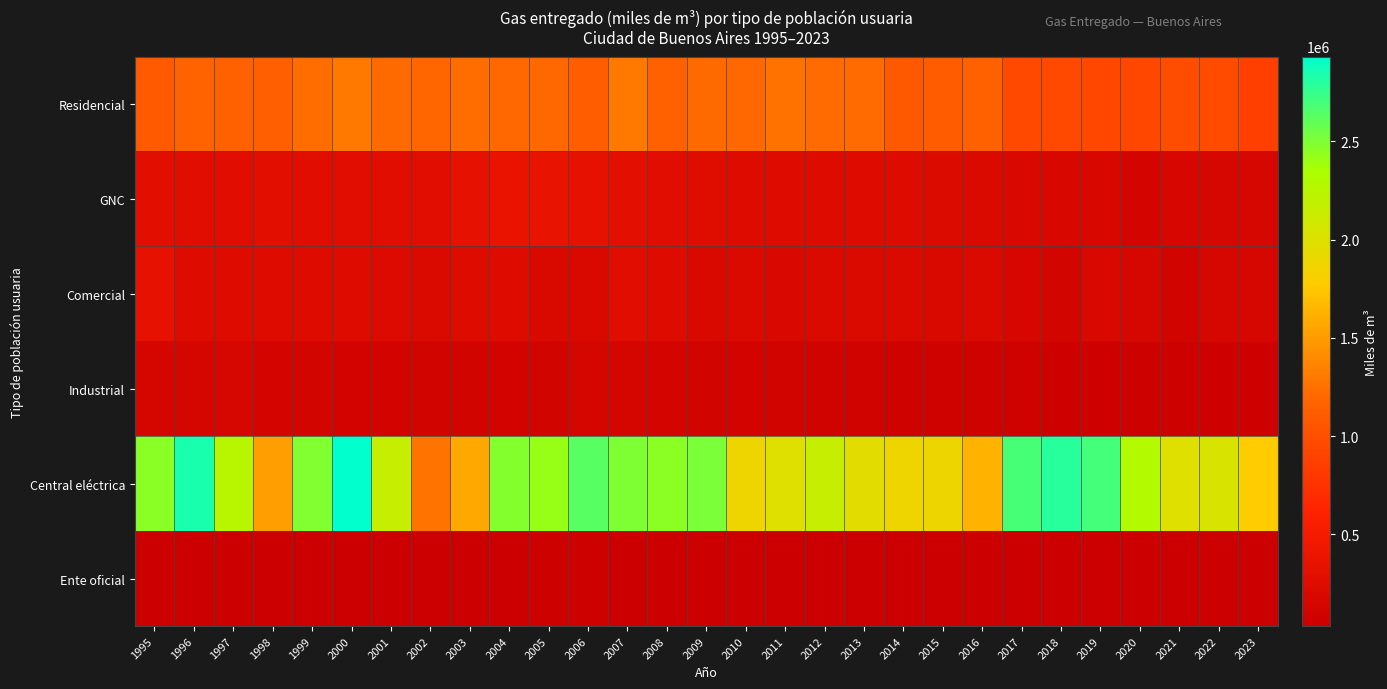

How many distinct data groups are displayed?

6